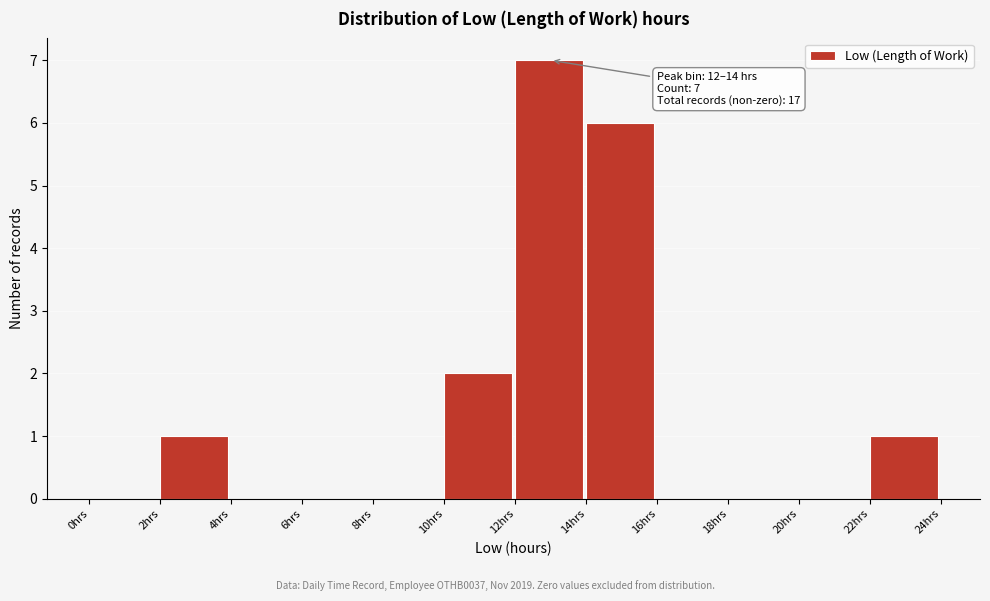

Which range on the x-axis has the tallest bar?

12 to 14